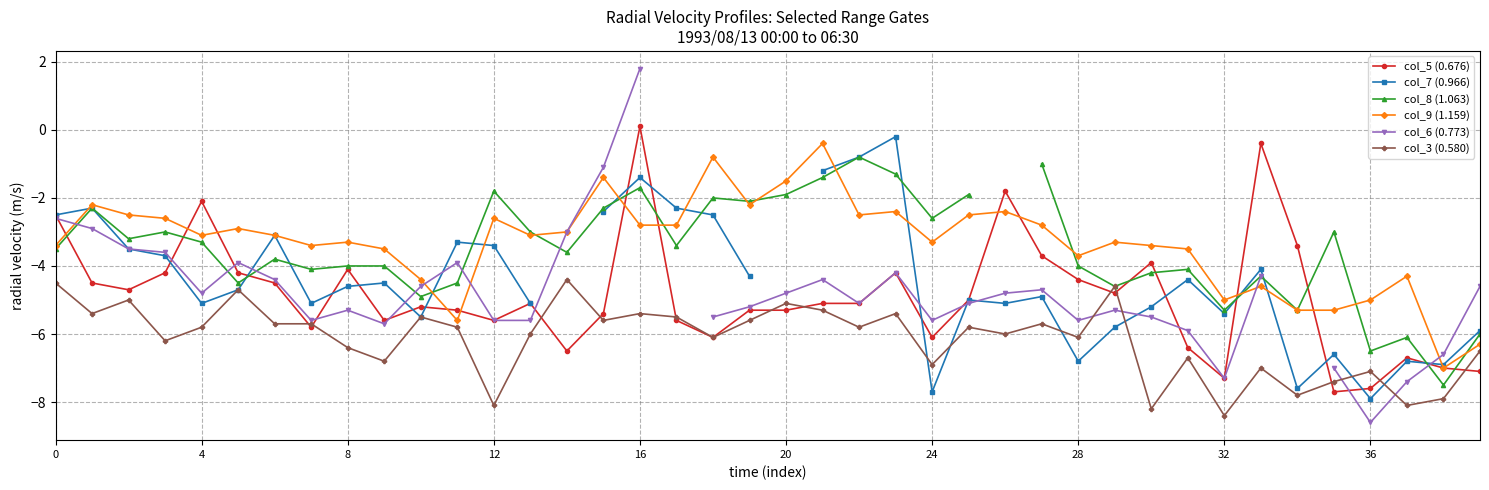

Which category has the highest value across all series?

16